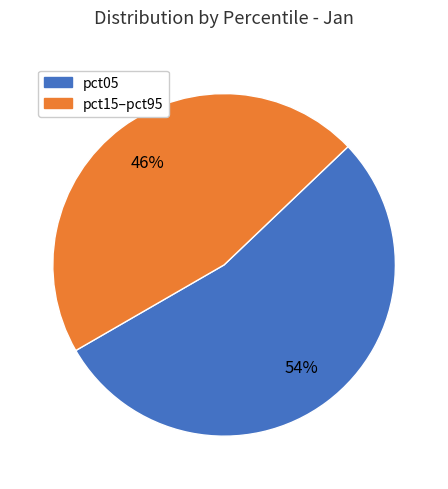

Is there a majority slice in this chart?

Yes